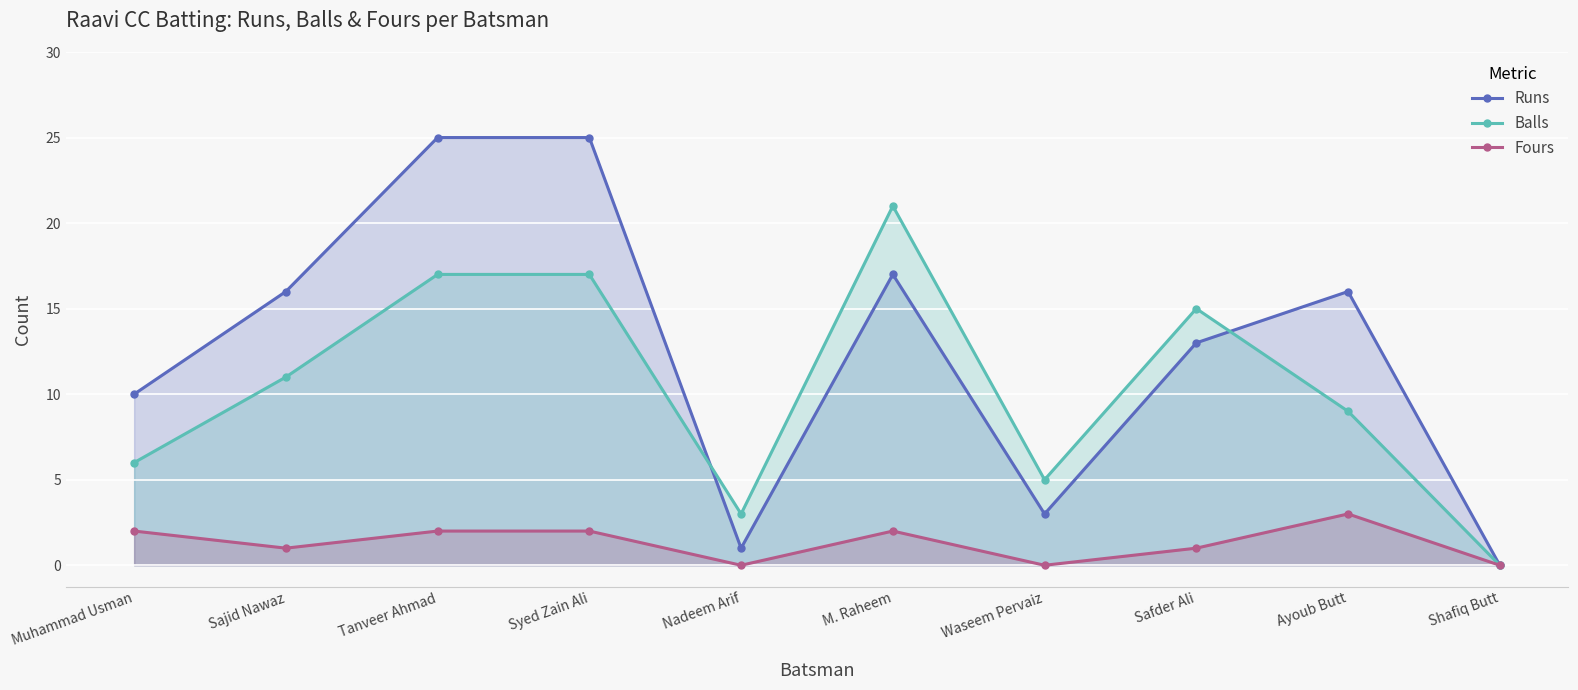

Is it true that Fours equals 2 at Muhammad Usman?

True